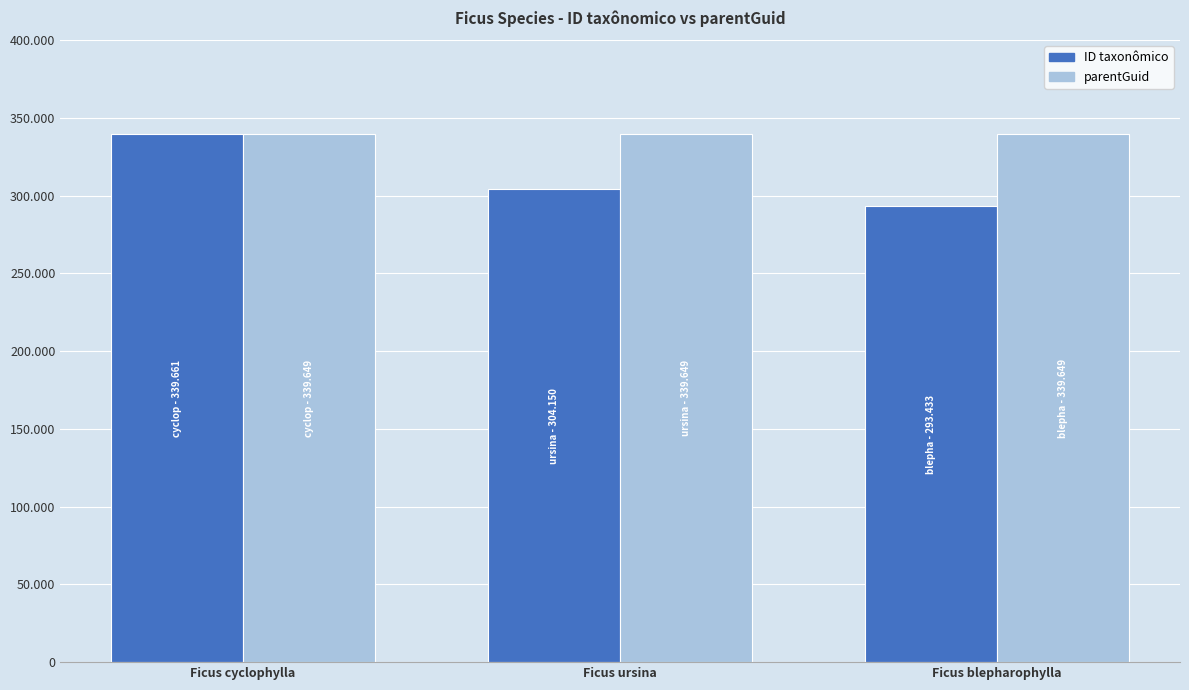

Which series has the widest spread of values?

ID taxonômico